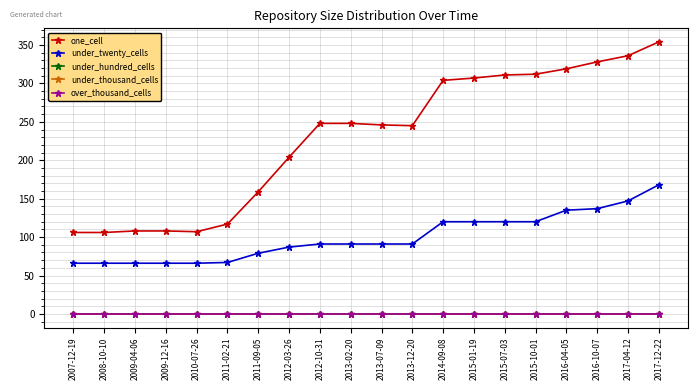

At which category is the sum across all series the highest?

2017-12-22